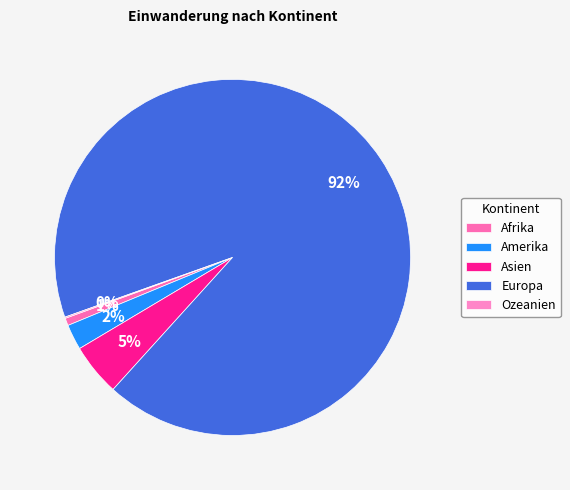

To the nearest percent, what is the difference between the Amerika and Afrika slice percentages?

2%